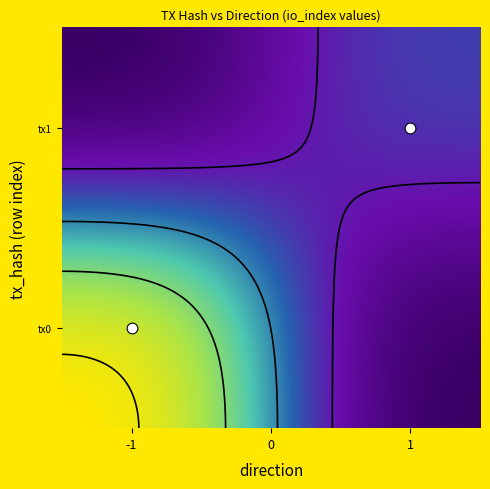

Reading right to left, extract all data points from this chart.

e32450e13b83b3cc28df69811cb2efd7d924cc9: 43	-1
89ce80d1158ba1dbf55e6770ea7a9b8f72a31bd: 14	1